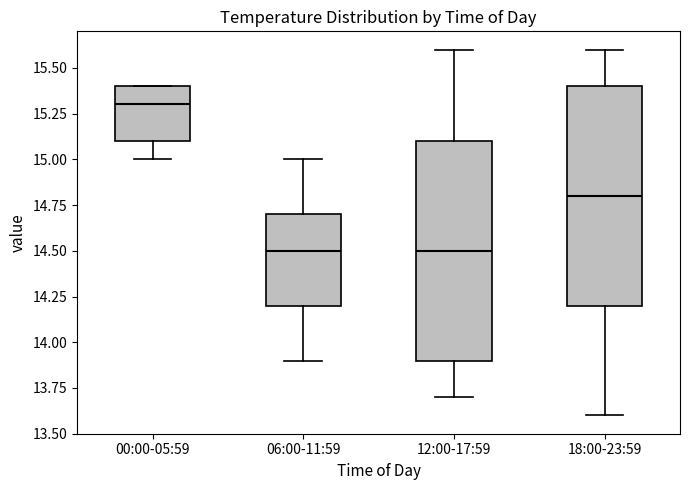

Where does the upper whisker of the box for 06:00-11:59 end on the y-axis? The values are not printed on the chart, so give them approximately, as read against the axis.

15.0